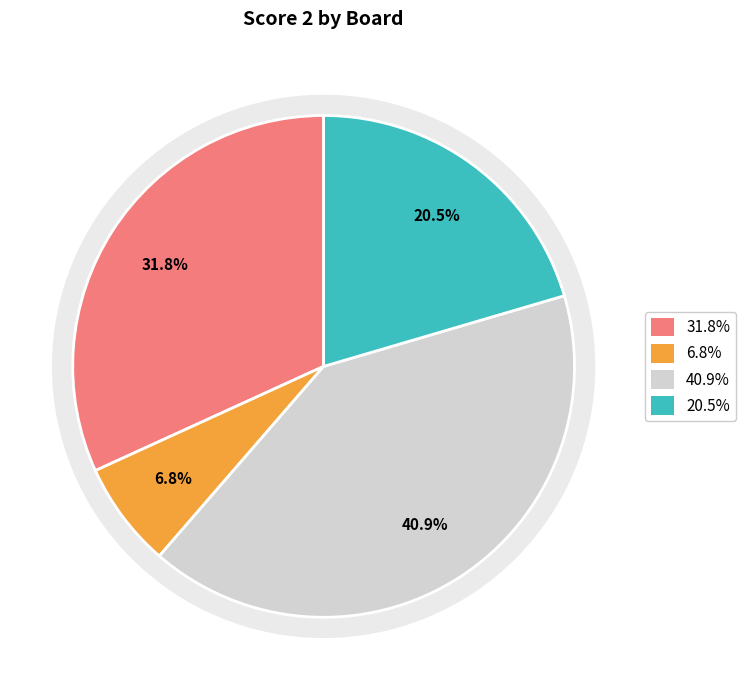

What is the change in value from Board 1 to Board 2?

-11